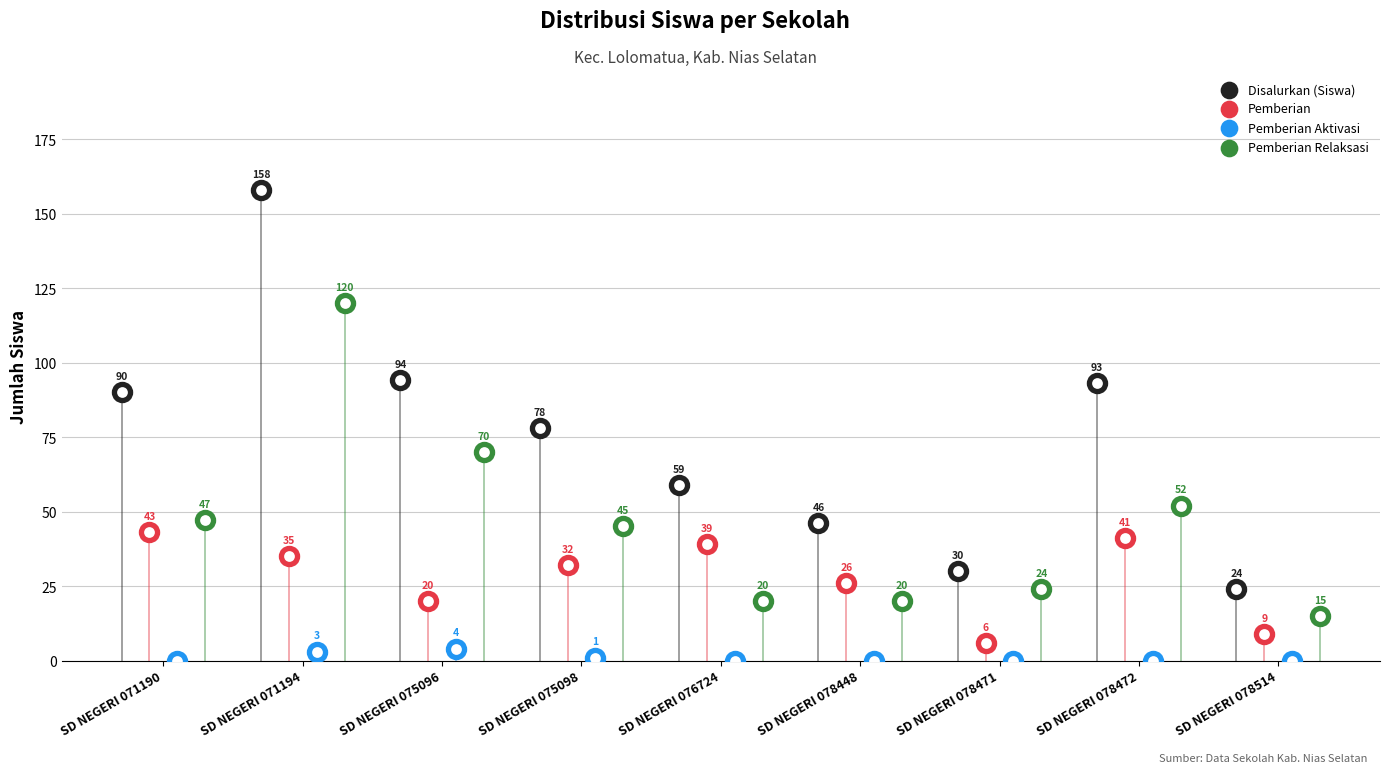

Which series has the largest Y range (max minus min)?

Disalurkan (Siswa)